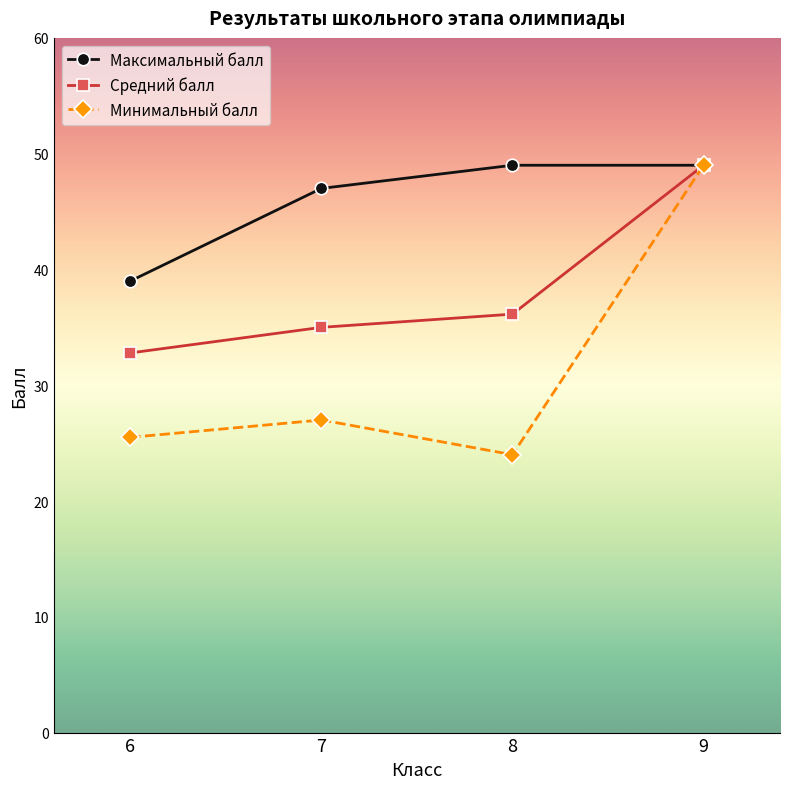

The value of Средний балл at 7 is 35.0. True or false?

True